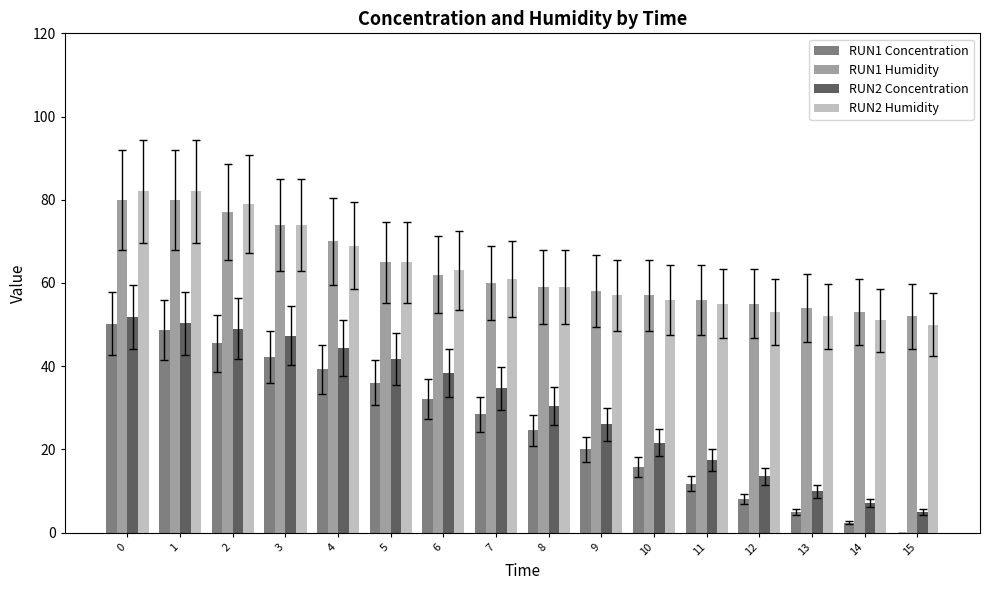

Reading left to right, what are all the values shown in this chart?

RUN1 Concentration: 50.2	48.7	45.5	42.2	39.3	36.0	32.2	28.4	24.6	20.0	15.8	11.8	8.1	5.0	2.4	0.0
RUN1 Humidity: 80.0	80.0	77.0	74.0	70.0	65.0	62.0	60.0	59.0	58.0	57.0	56.0	55.0	54.0	53.0	52.0
RUN2 Concentration: 51.8	50.3	49.0	47.3	44.4	41.7	38.4	34.7	30.4	26.0	21.6	17.5	13.5	9.9	7.1	4.9
RUN2 Humidity: 82.0	82.0	79.0	74.0	69.0	65.0	63.0	61.0	59.0	57.0	56.0	55.0	53.0	52.0	51.0	50.0